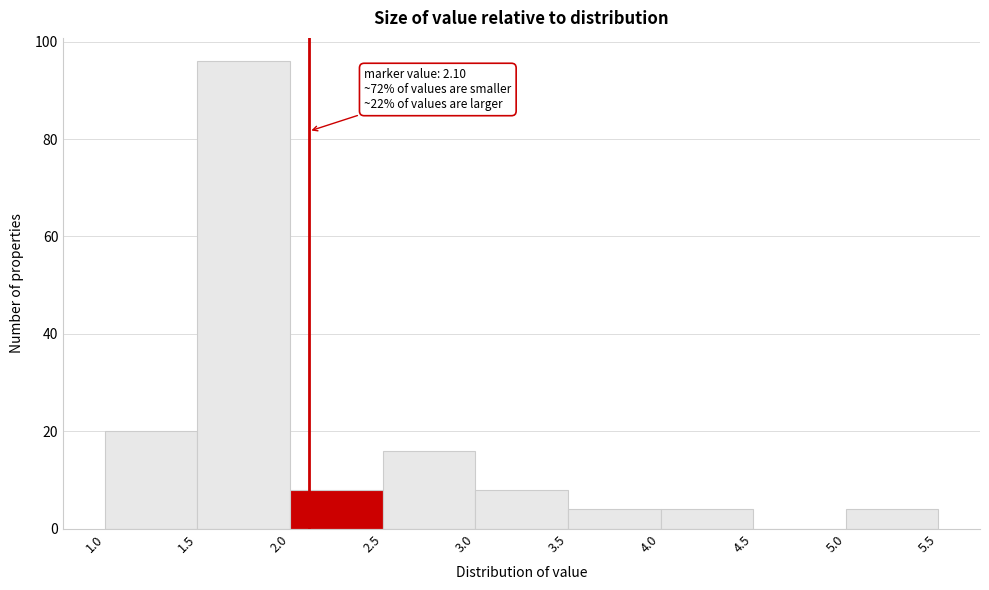

Over which range of the x-axis is the bar tallest?

1.5 to 2.0